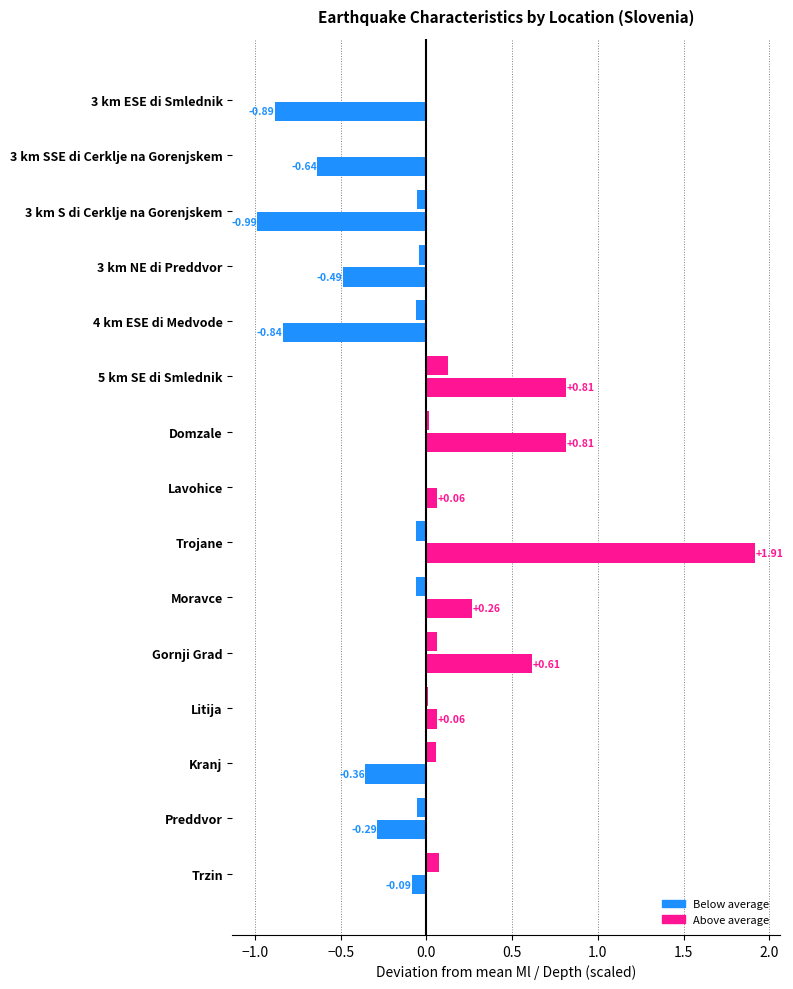

The value of Mean Depth deviation (scaled) at Gornji Grad is 0.0. True or false?

False